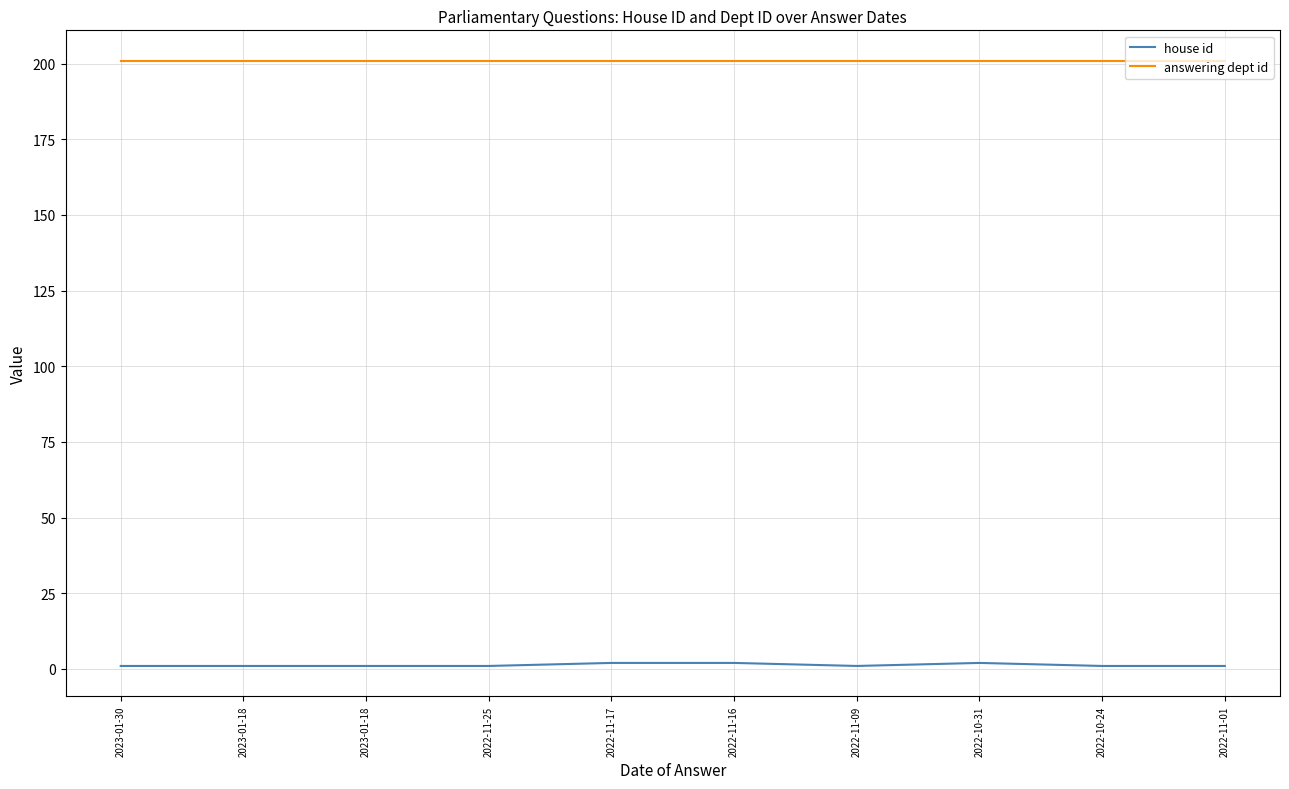

What is the minimum value for house id?

1